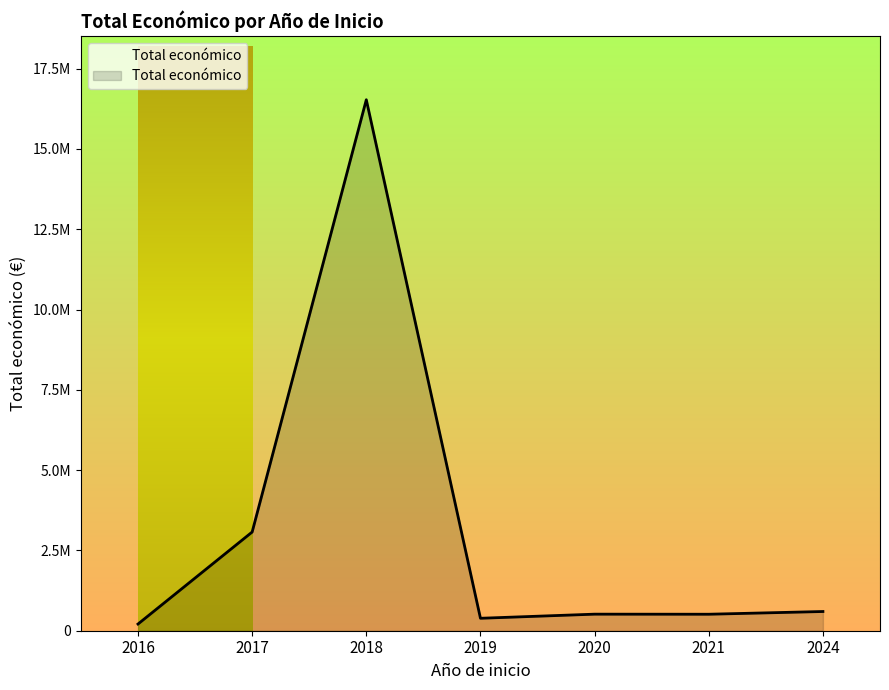

Does the chart display data point markers on the line(s)?

No